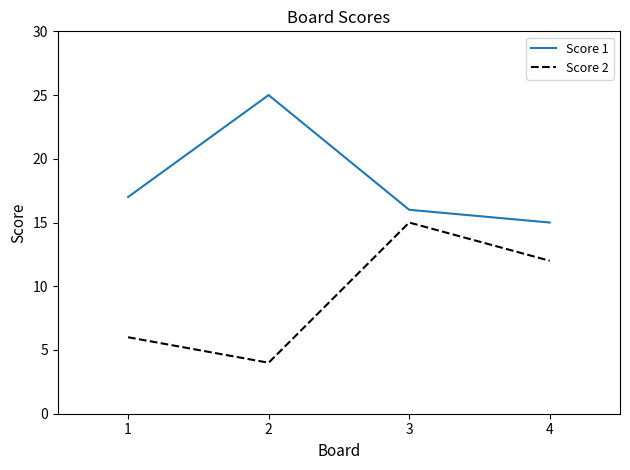

At which label does Score 1 reach its minimum?

4